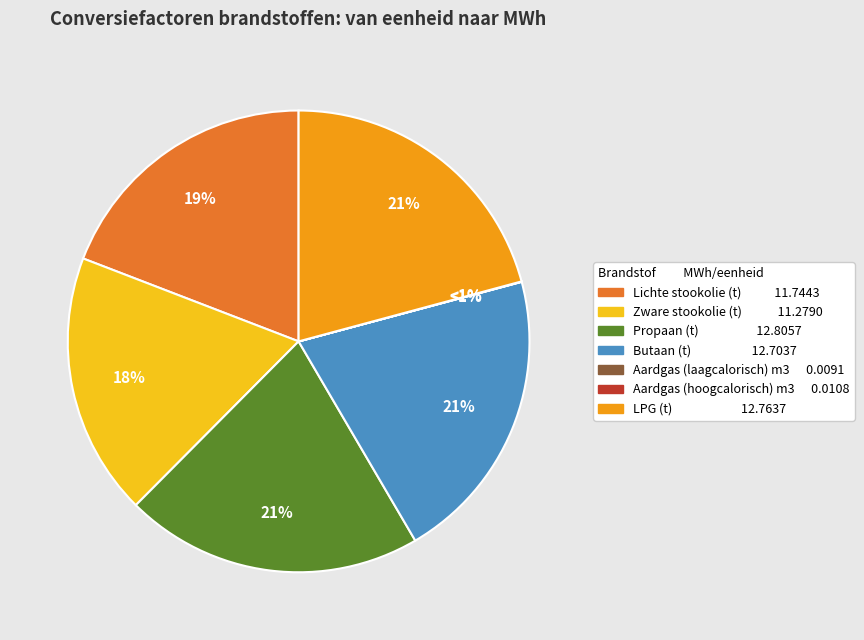

What portion of the pie excludes Aardgas (laagcalorisch) m3?

100.0%